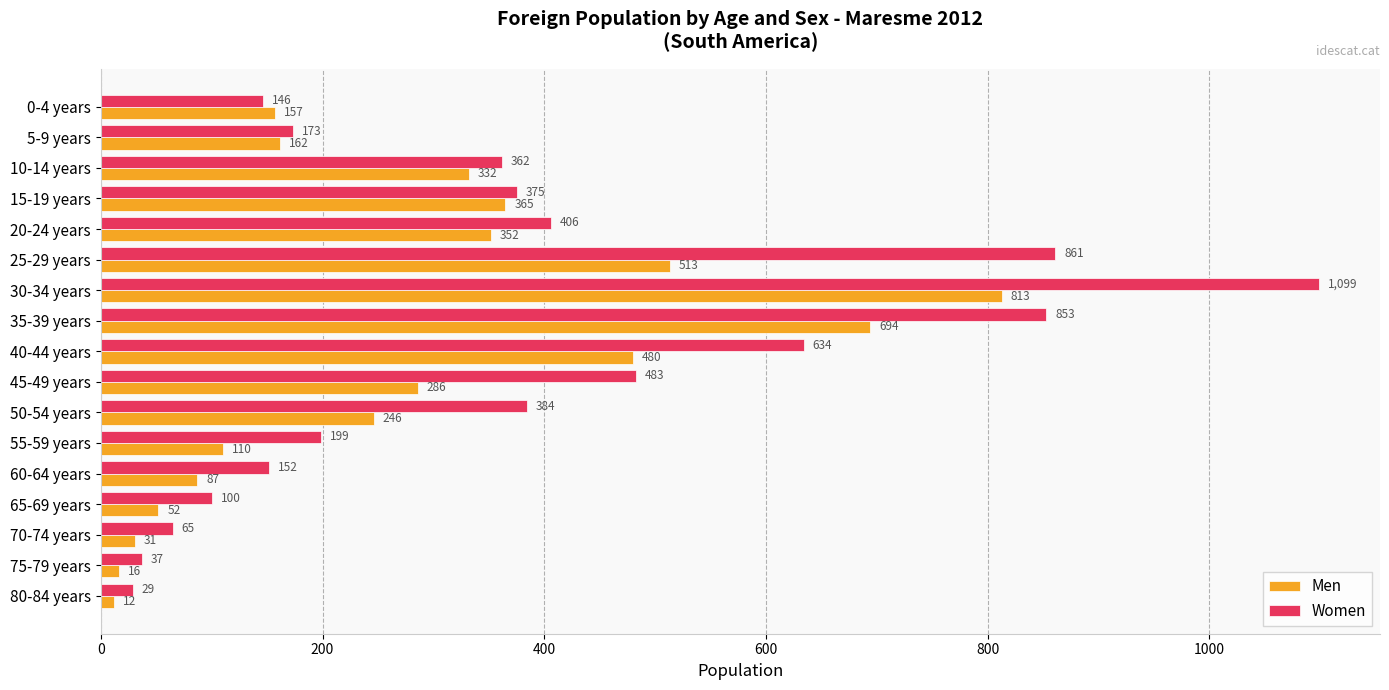

Is the value of Men at 10-14 years greater than the value of Women at 45-49 years?

No